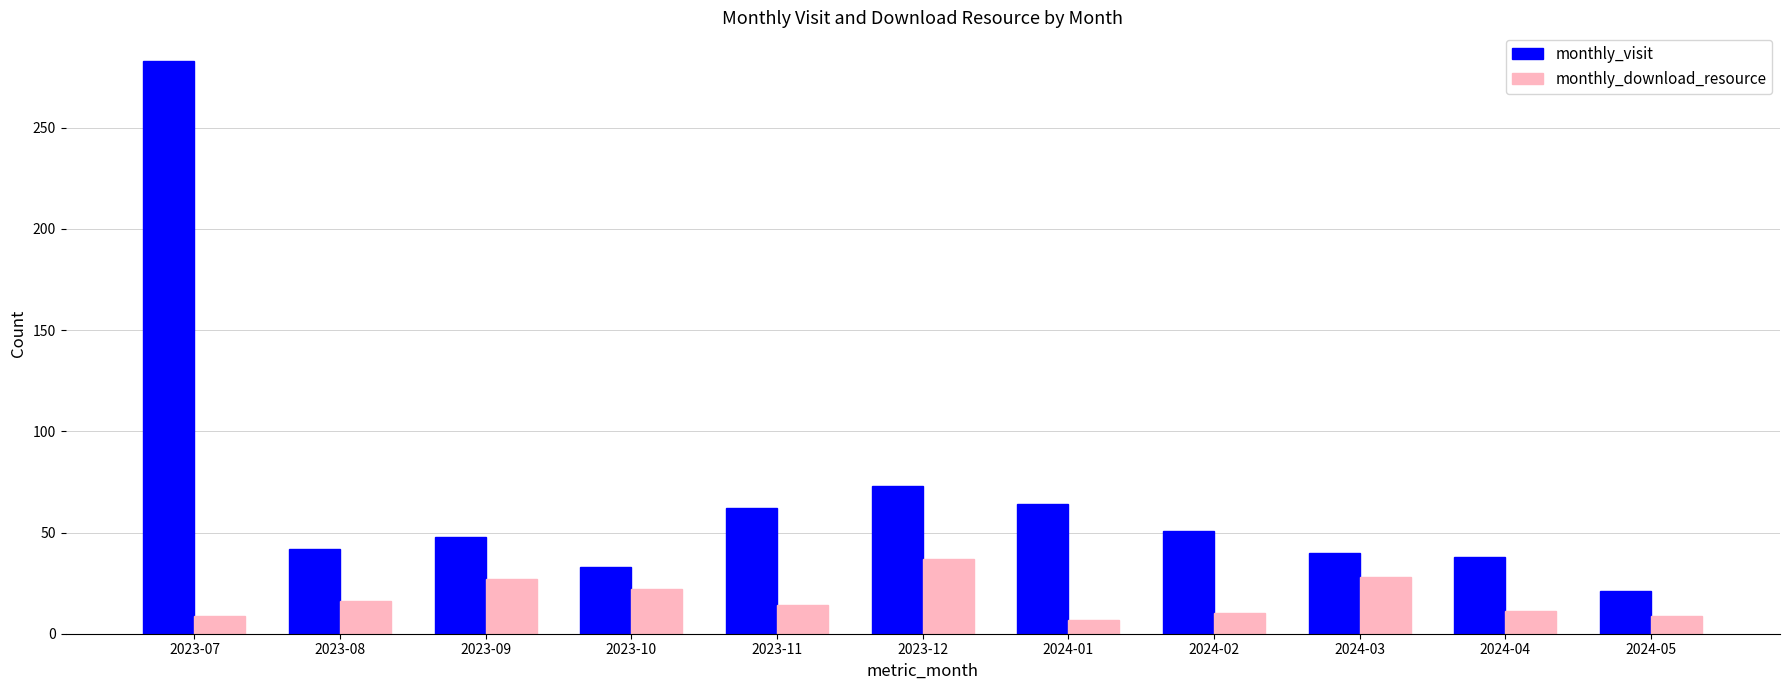

What is the value of the monthly_visit bar at the 5th from the left?

62